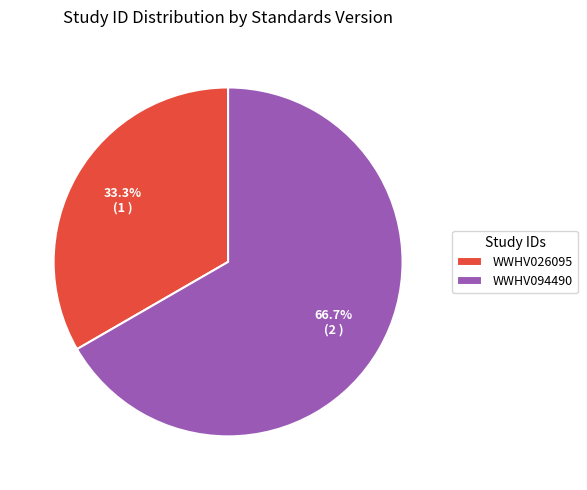

What is the smallest slice in the pie chart?

WWHV026095